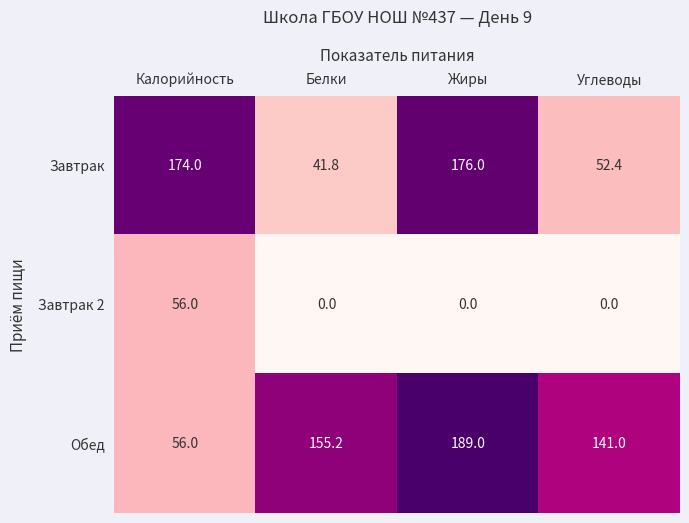

What is the sum of all Обед values?

541.2